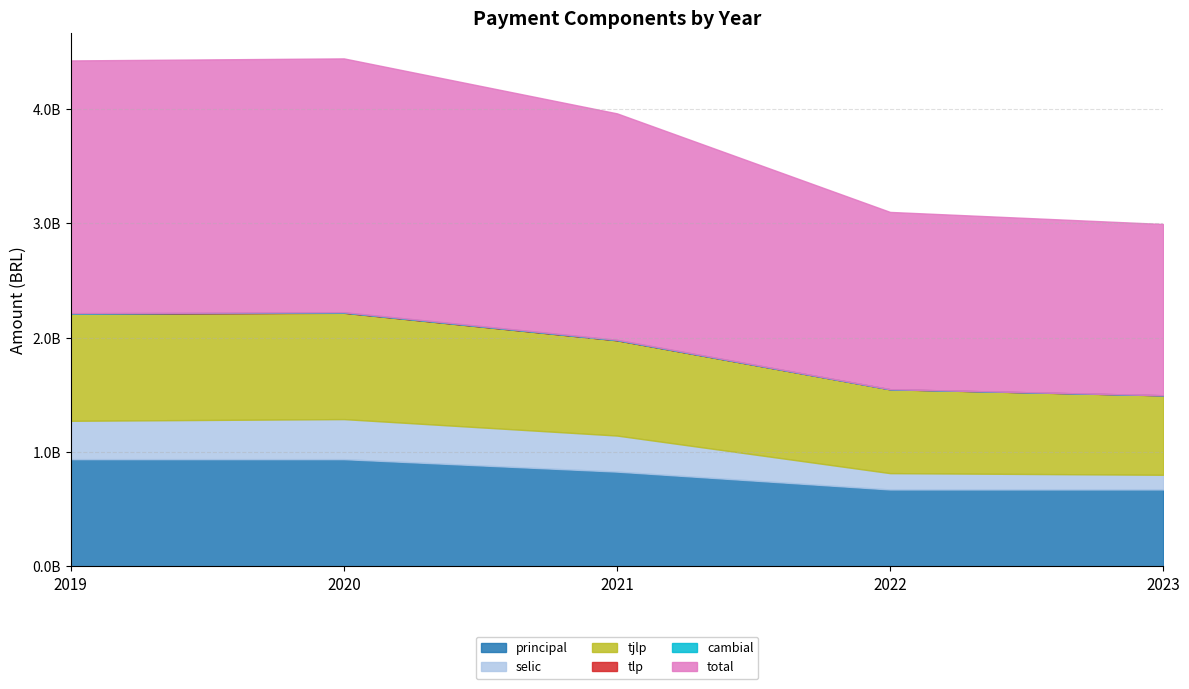

True or false: tjlp has more than 2 points higher than both neighbors.

False